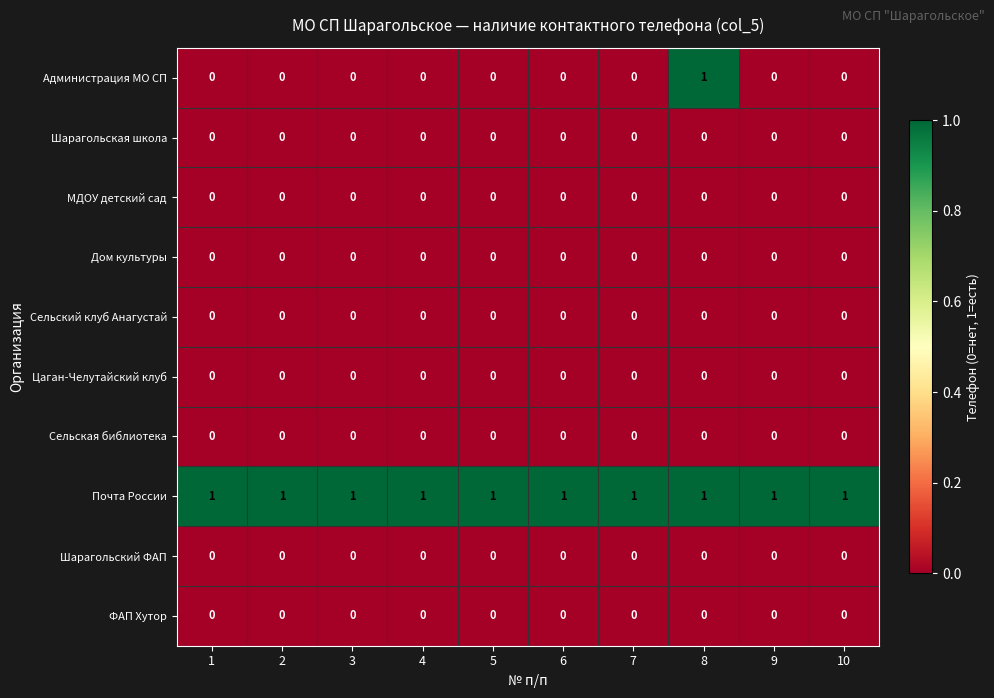

Which series has the largest range (max minus min)?

Администрация МО СП